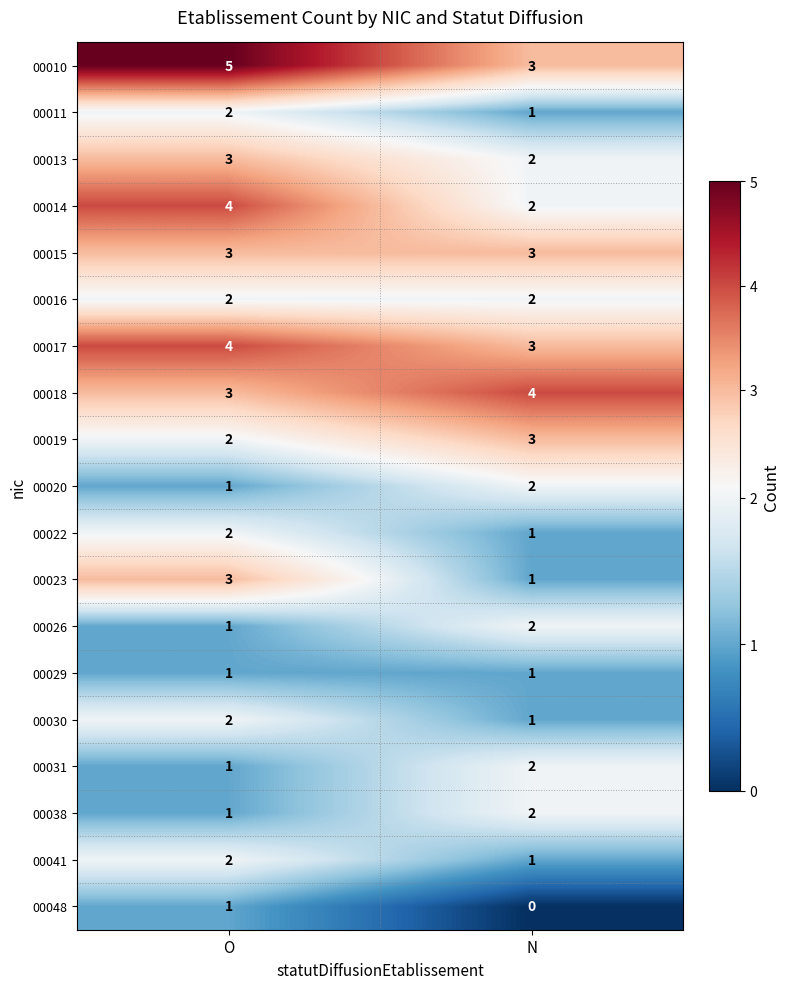

What is the sum of the 00019 values at N and O?

5